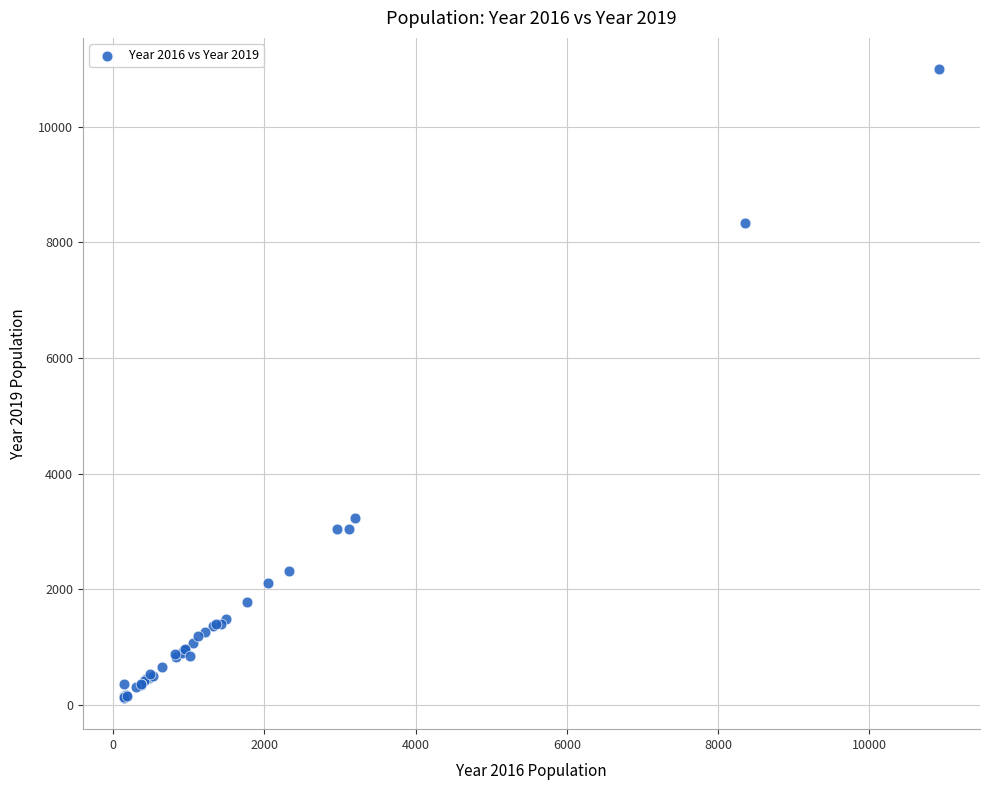

What Y value in the scatter plot is closest to 5559?

3233